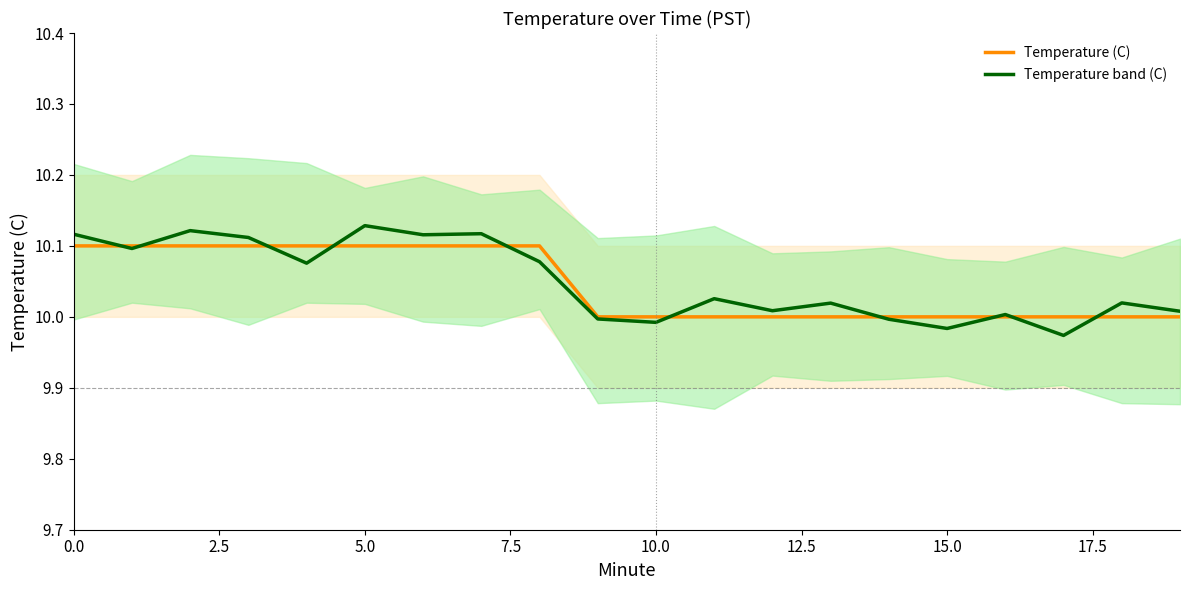

Does the chart display data point markers on the line(s)?

No